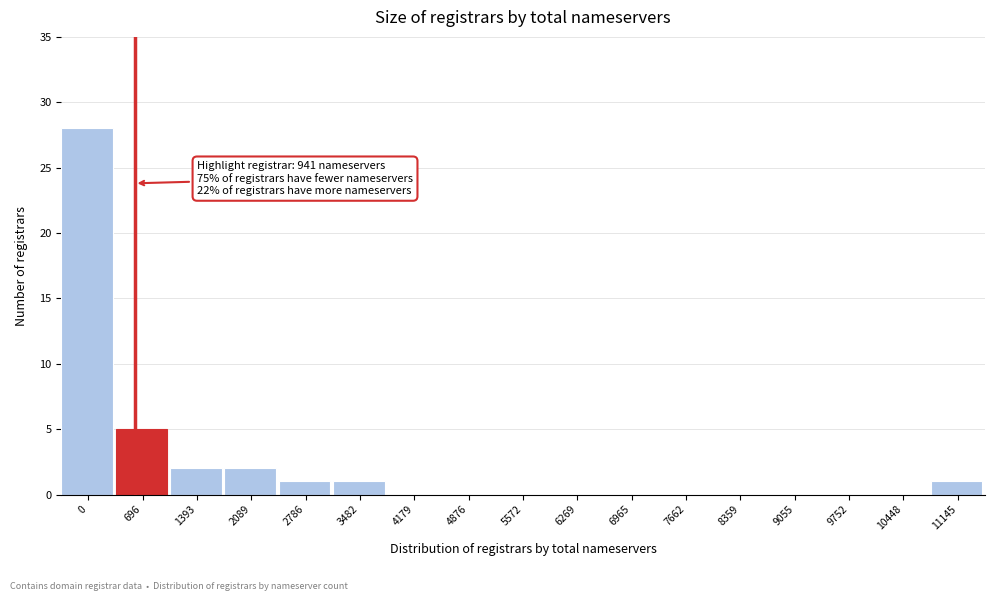

Reading left to right, what are all the values shown in this chart?

0=28	696=5	1393=2	2089=2	2786=1	3482=1	4179=0	4876=0	5572=0	6269=0	6965=0	7662=0	8359=0	9055=0	9752=0	10448=0	11145=1